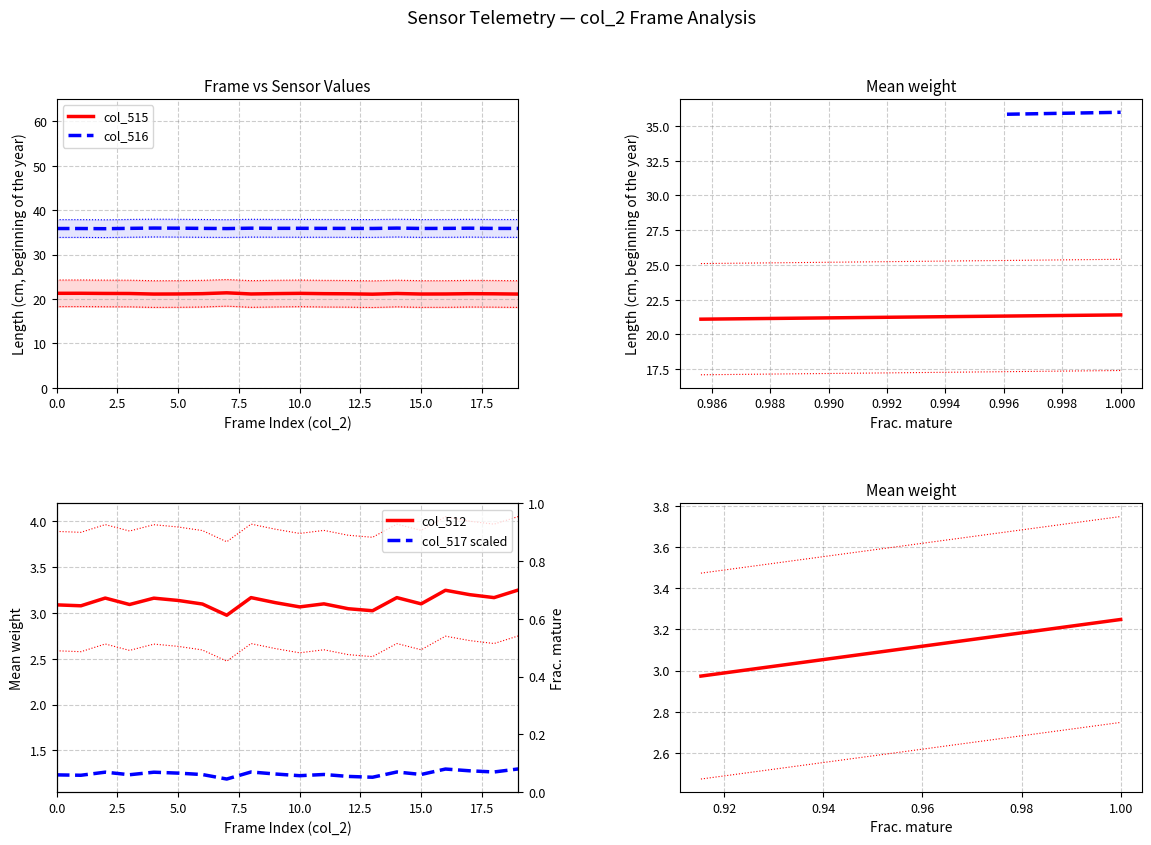

True or false: col_515 has a value of 34.9 at 5.0.

False